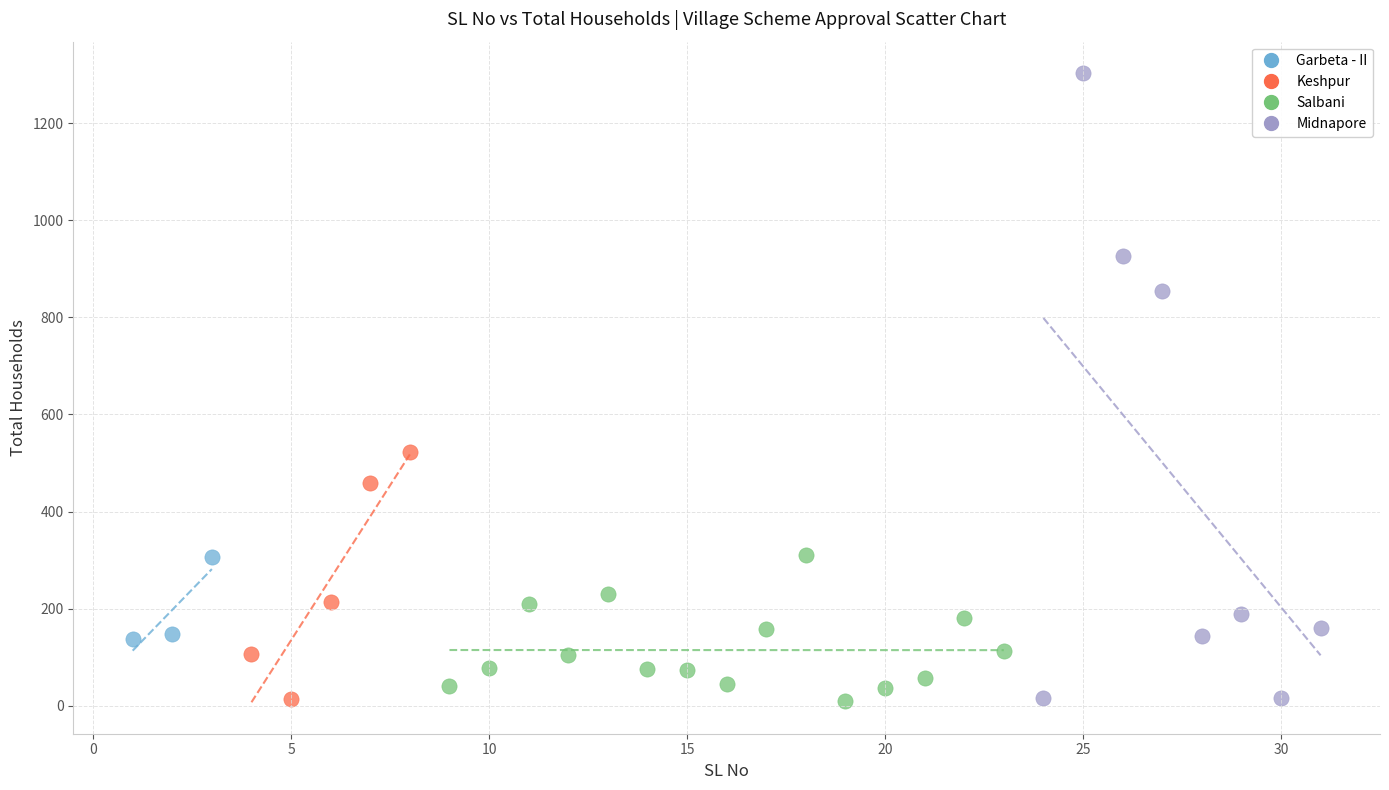

Which series contains the highest Y value?

Midnapore